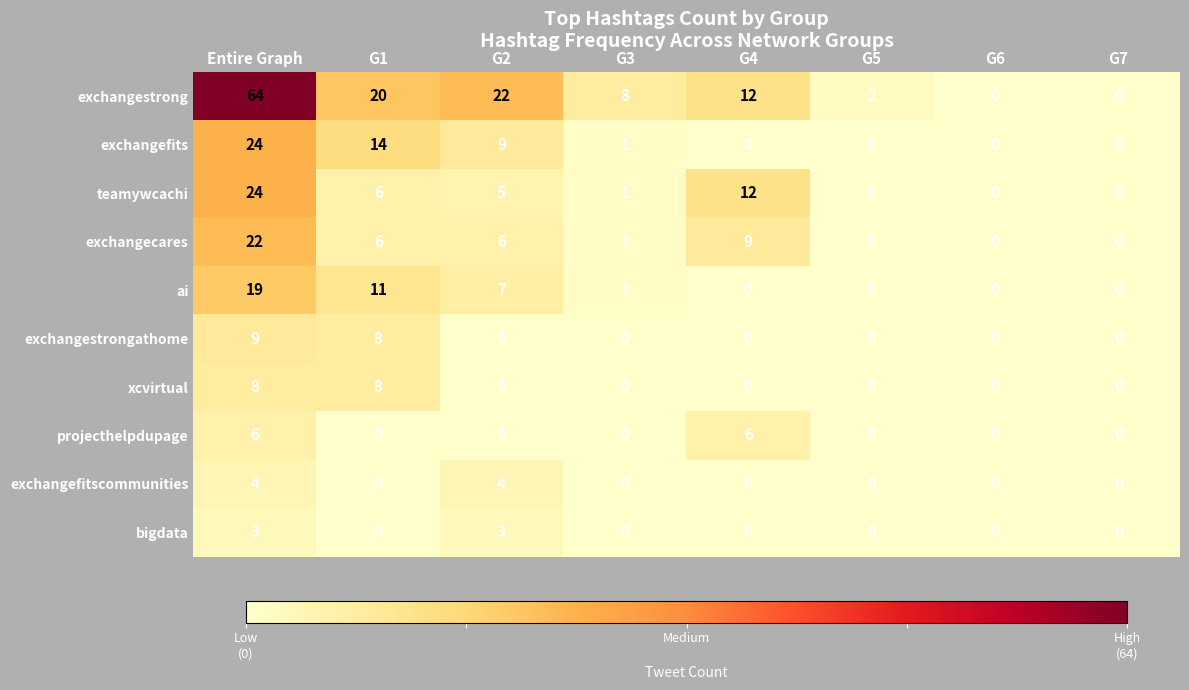

True or false: exchangefitscommunities has a value of 0 at G4.

True